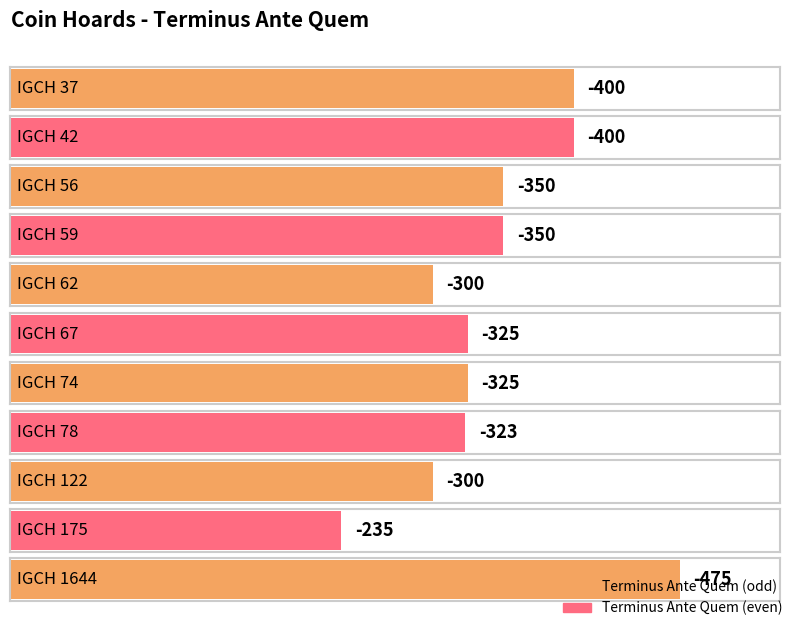

How many data points are above -325?

4